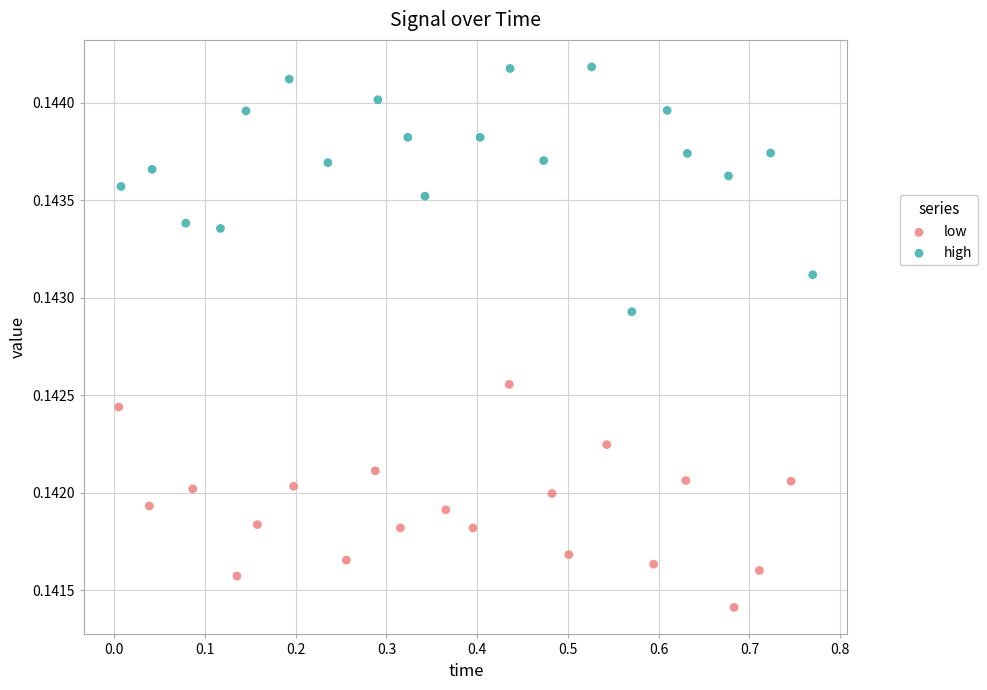

Which series contains the lowest Y value?

low